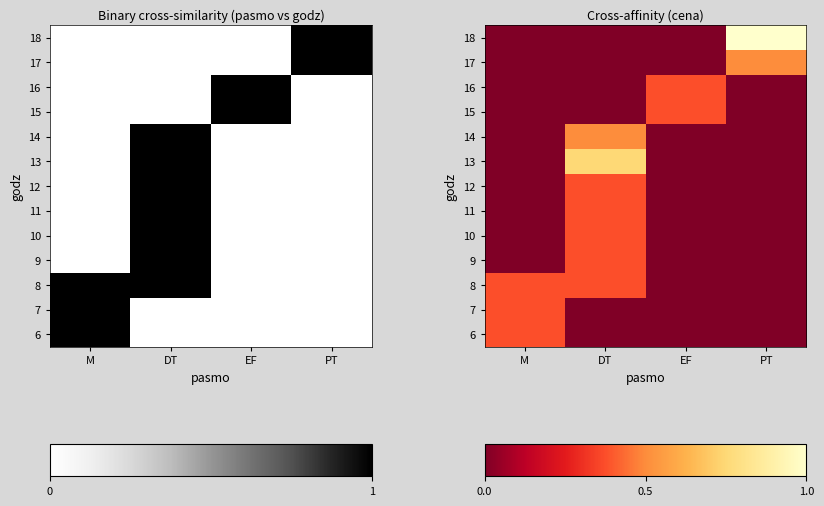

At EF, list the series in order from smallest to largest.

6, 7, 8, 9, 10, 11, 12, 13, 14, 17, 18, 15, 16